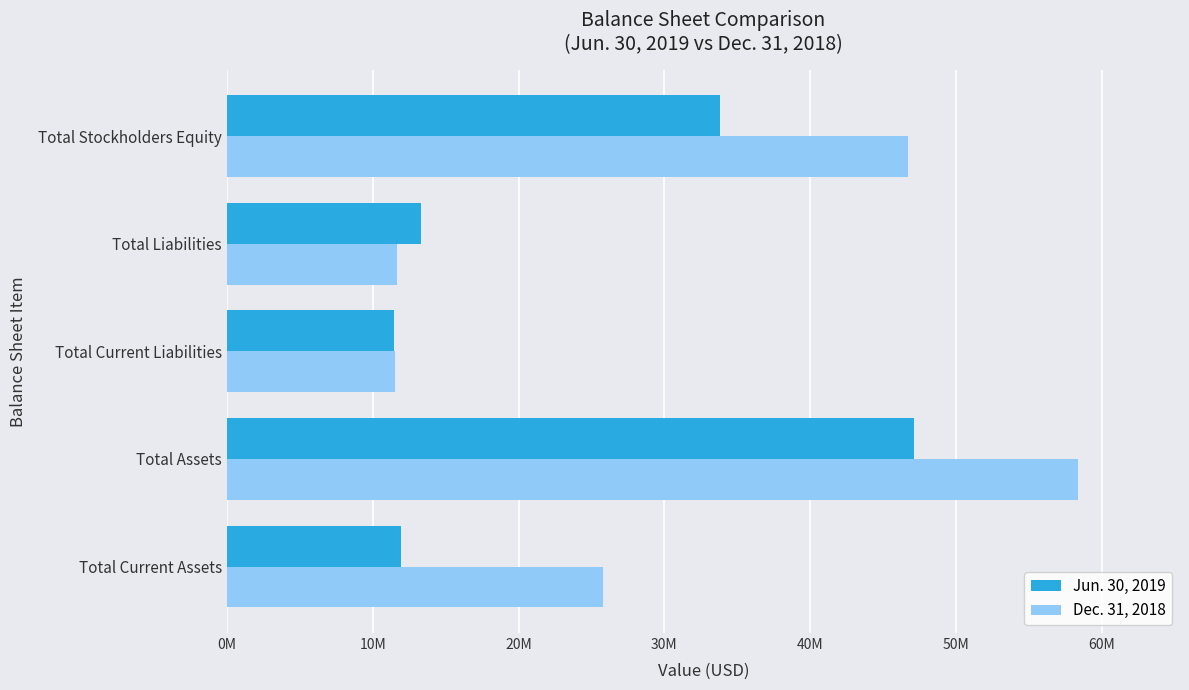

What are all the series names shown in the legend?

Jun. 30, 2019, Dec. 31, 2018